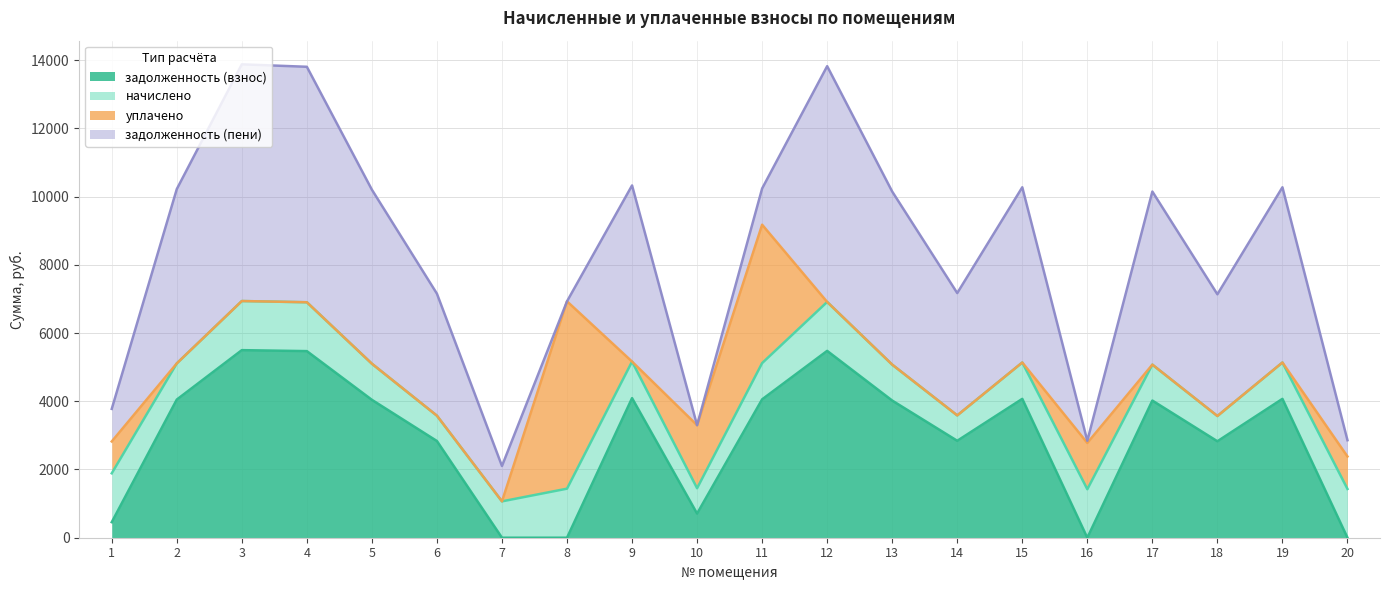

Reading left to right, extract all data points from this chart.

задолженность (взнос): 455.8	4049.3	5498.5	5470.1	4042.2	2834.5	0.0	0.1	4091.9	708.5	4056.4	5477.2	4020.8	2841.6	4070.6	0.0	4020.8	2827.4	4070.6	0.6
начислено: 1432.2	1060.2	1439.6	1432.2	1058.3	742.1	1065.8	1437.8	1071.4	742.1	1062.1	1434.1	1052.8	744.0	1065.8	1421.0	1052.8	740.3	1065.8	1428.5
уплачено: 933.2	0.0	0.0	0.0	0.0	0.0	0.0	5491.4	0.0	1847.0	4057.0	0.0	0.0	0.0	0.0	1356.9	0.0	0.0	0.0	952.2
задолженность (пени): 954.8	5109.5	6938.2	6902.3	5100.5	3576.7	1036.4	0.0	5163.2	0.0	1061.4	6911.2	5073.6	3585.6	5136.4	64.2	5073.6	3567.7	5136.4	476.9